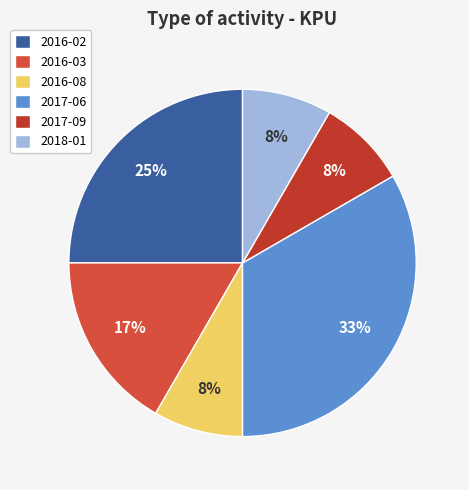

True or false: 2018-01 accounts for 15% of the total.

False